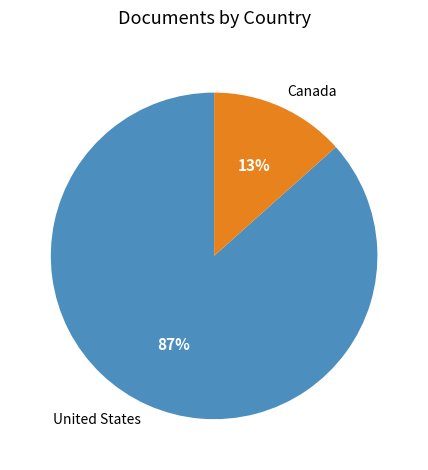

True or false: United States accounts for 87% of the total.

True